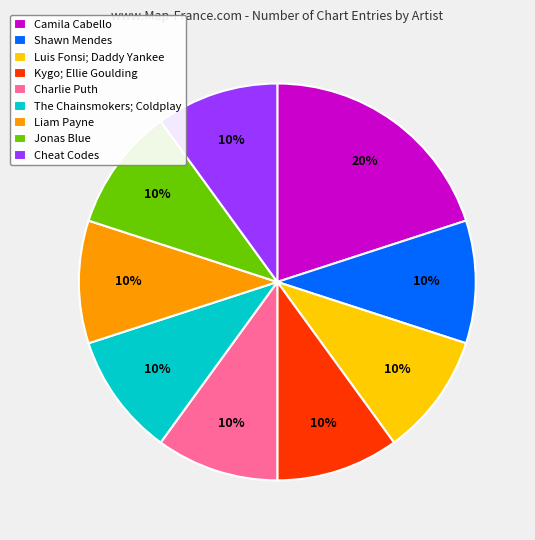

What is the largest slice in the pie chart?

Camila Cabello